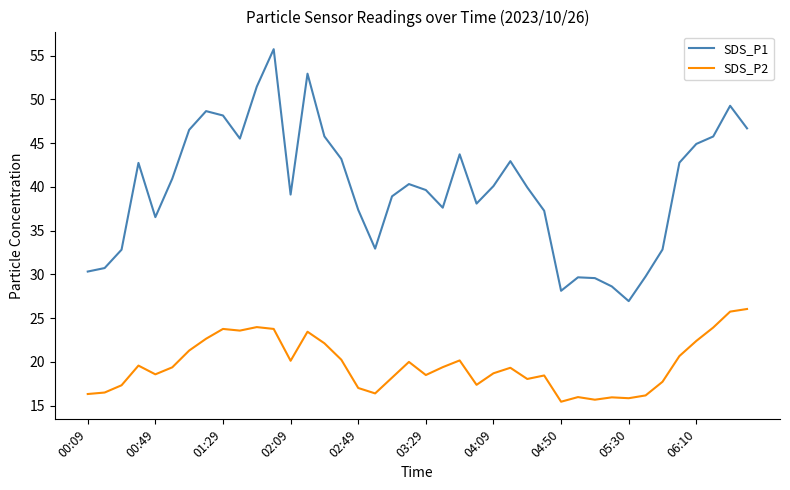

Is this an area chart (filled region under the line)?

No